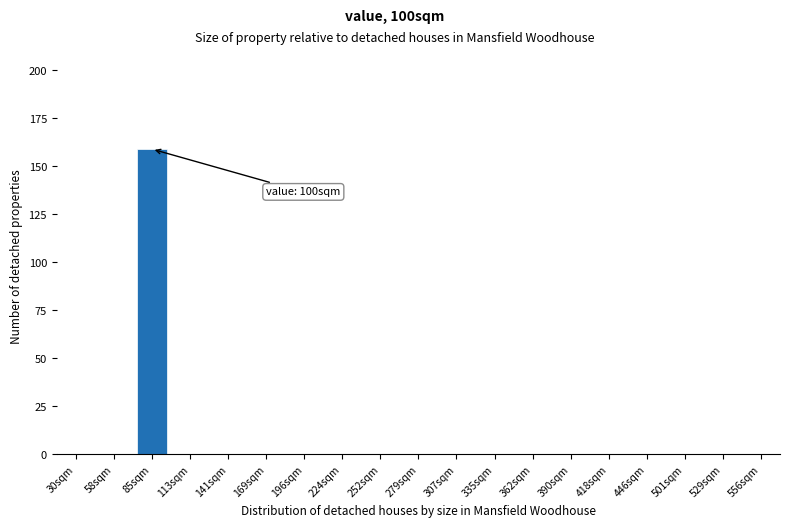

Reading left to right, what are all the values shown in this chart?

30sqm=0	58sqm=0	85sqm=159	113sqm=0	141sqm=0	169sqm=0	196sqm=0	224sqm=0	252sqm=0	279sqm=0	307sqm=0	335sqm=0	362sqm=0	390sqm=0	418sqm=0	446sqm=0	501sqm=0	529sqm=0	556sqm=0